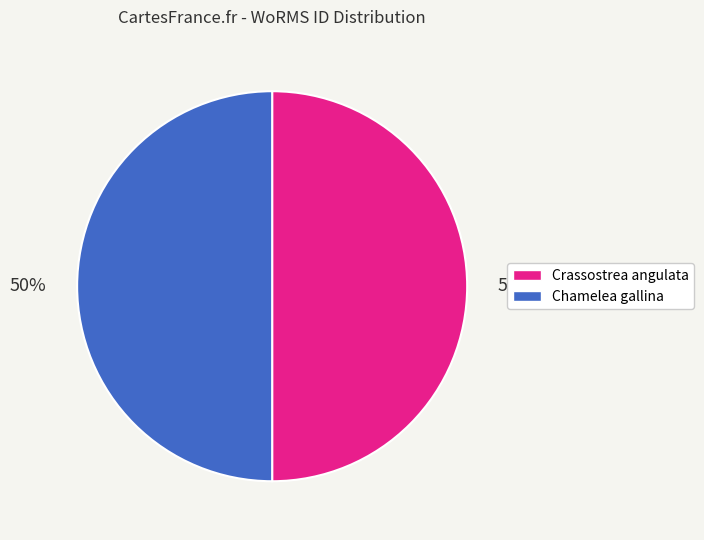

To the nearest percent, what is the average slice percentage?

50%